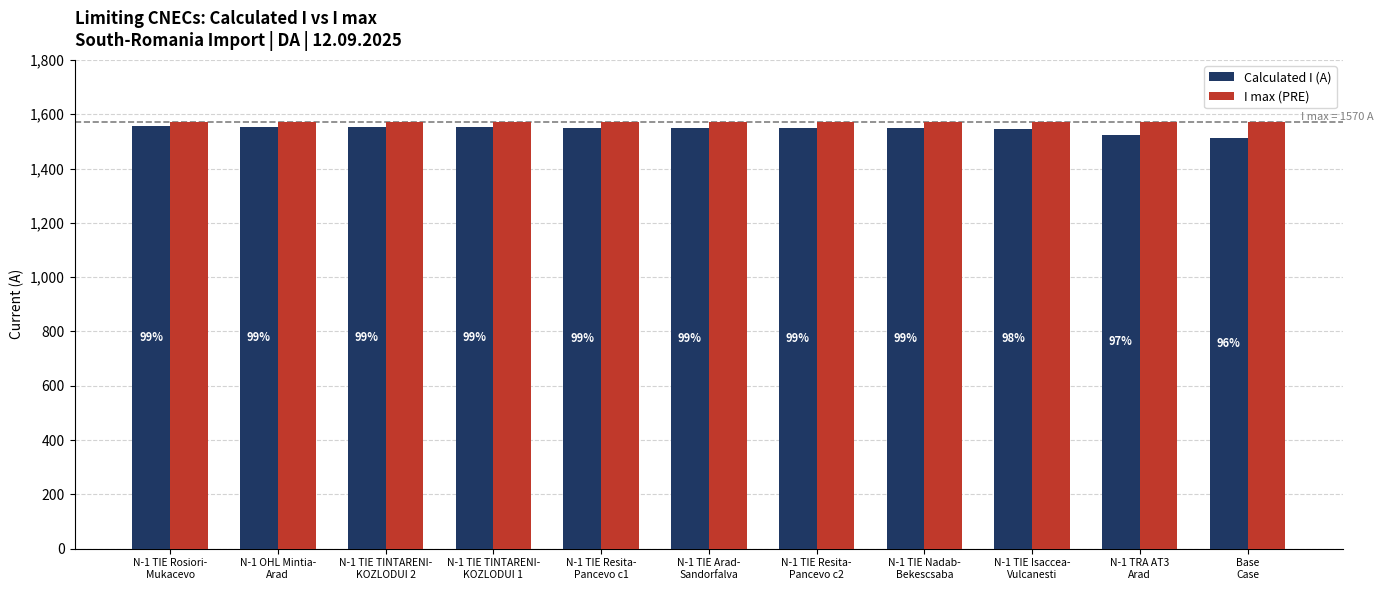

Between N-1 TIE Arad-
Sandorfalva and N-1 TIE Isaccea-
Vulcanesti, which is larger?

N-1 TIE Arad-
Sandorfalva